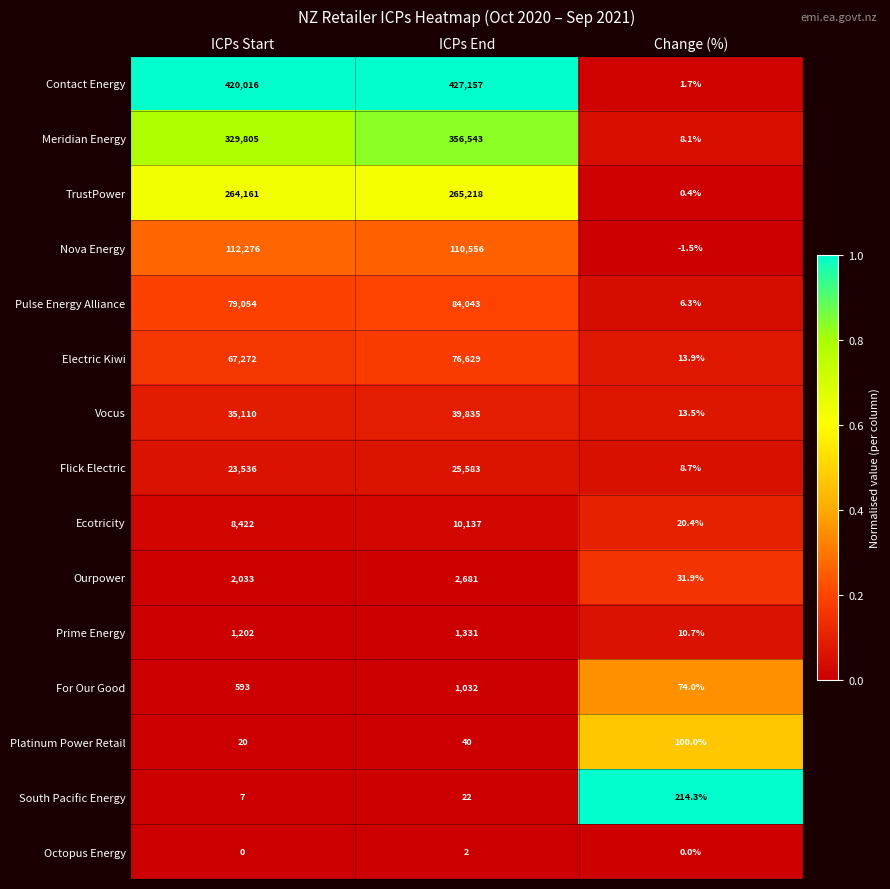

What is the average value of the Meridian Energy series?

228785.4